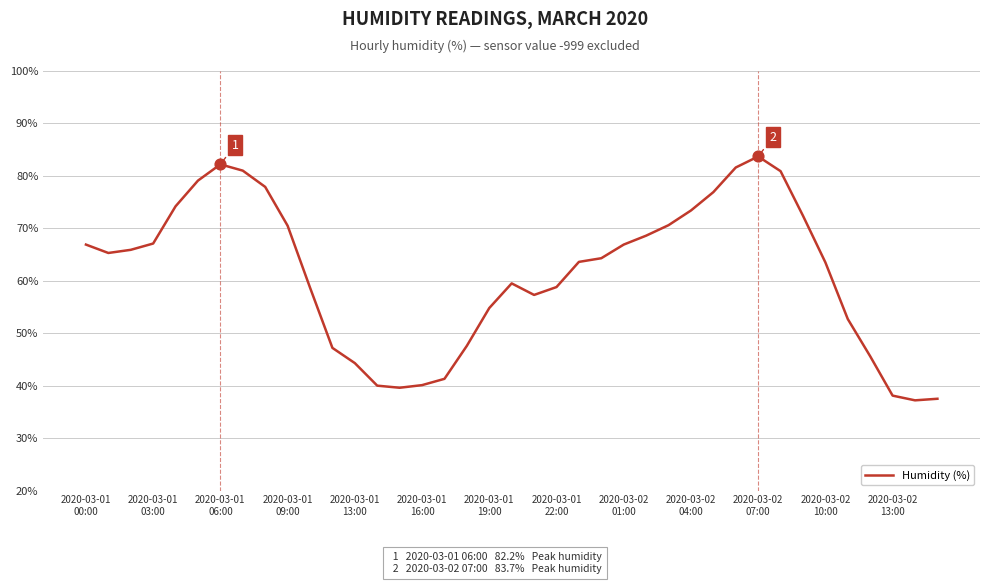

What is the maximum value shown in the chart?

83.7